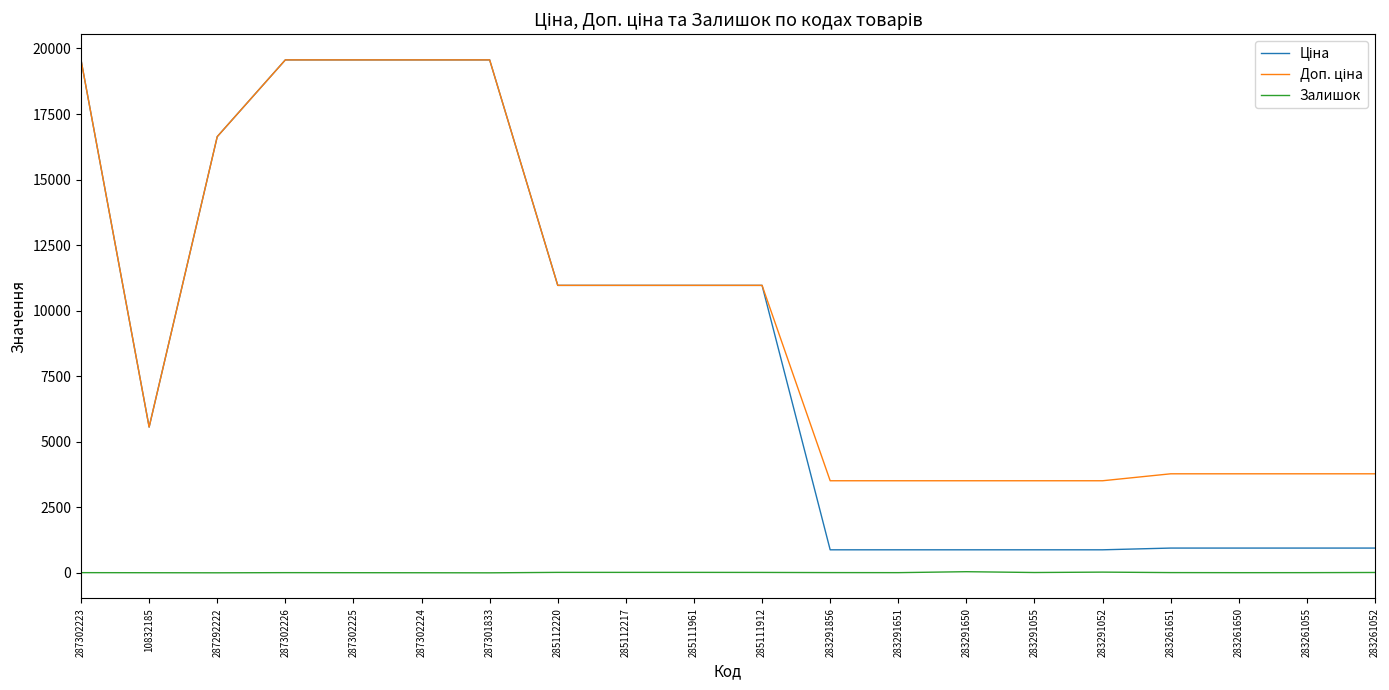

At which label is Доп. ціна closest to 11538?

285112220